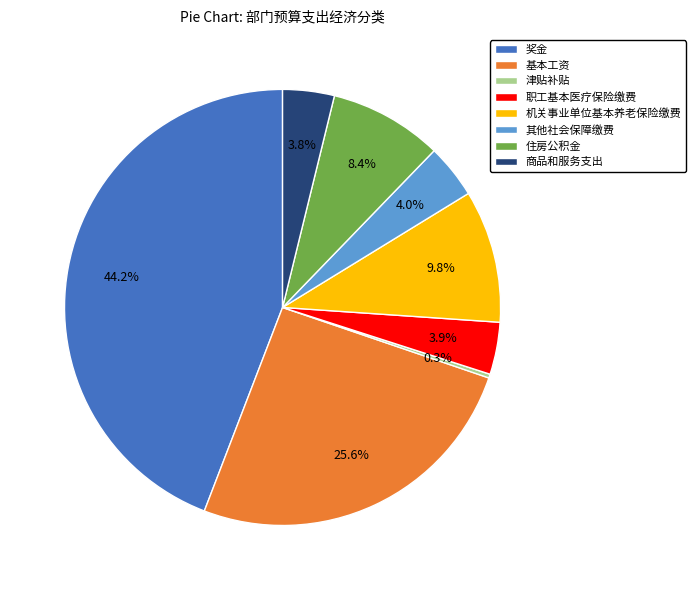

What percentage is NOT represented by 商品和服务支出?

96.2%